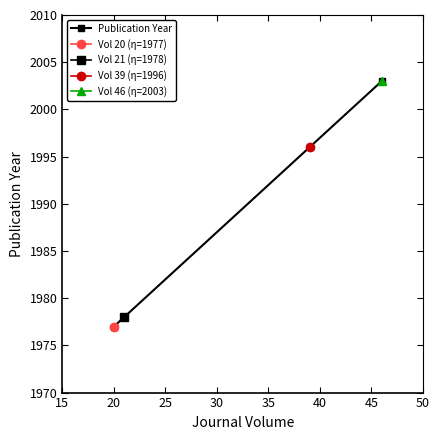

What is the value of the 2nd point from the left?

1978